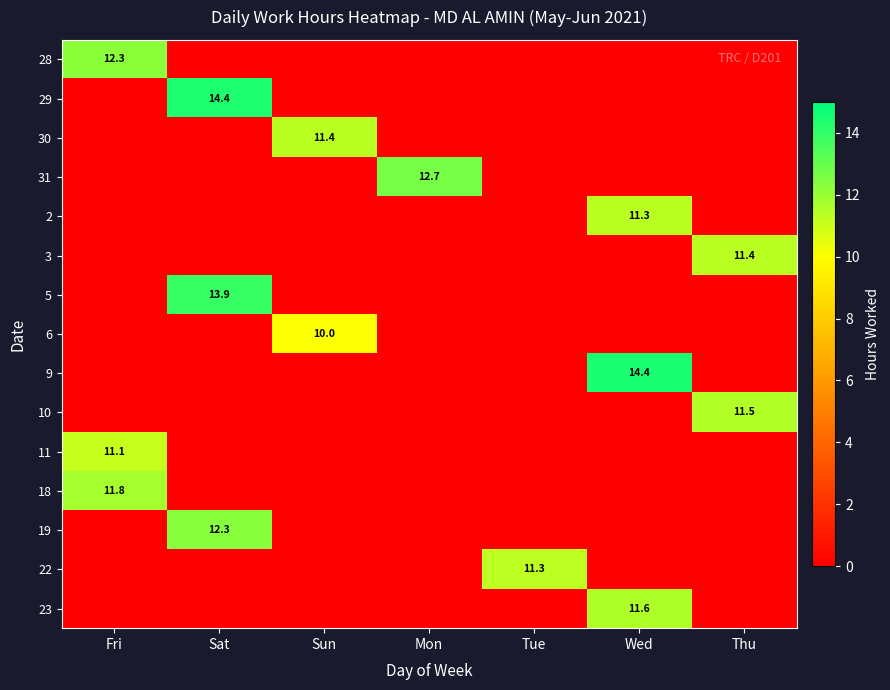

Is it true that 2 equals 17.6 at Wed?

False